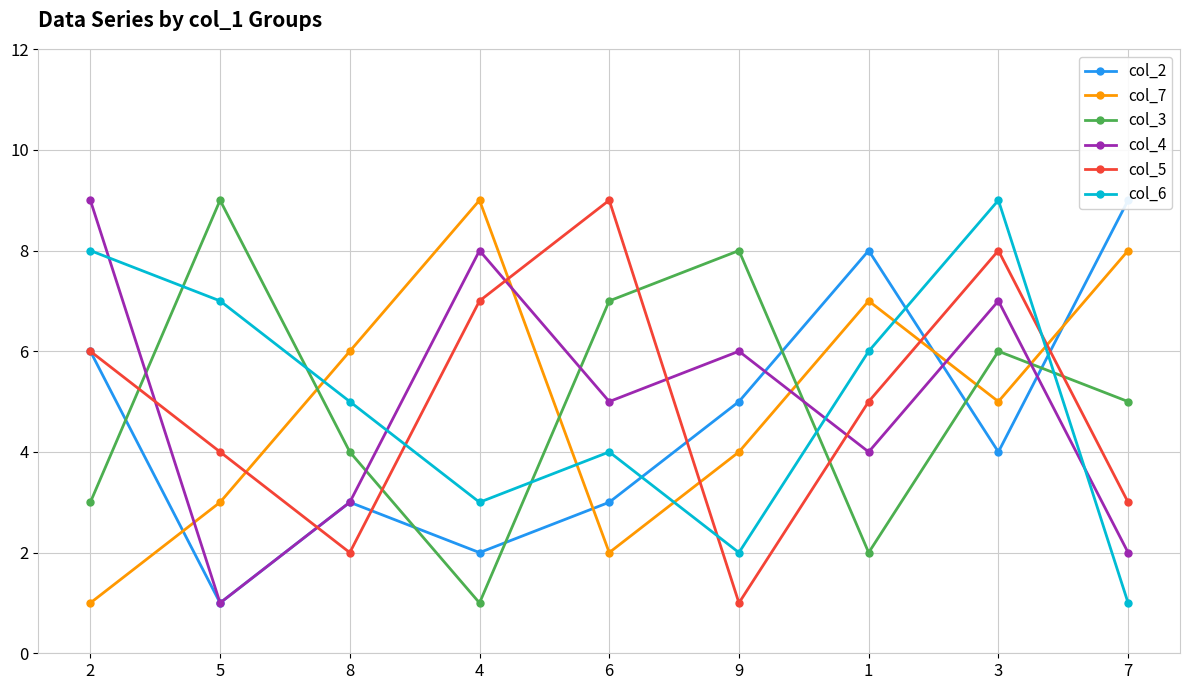

True or false: col_5 and col_4 intersect in this chart.

True